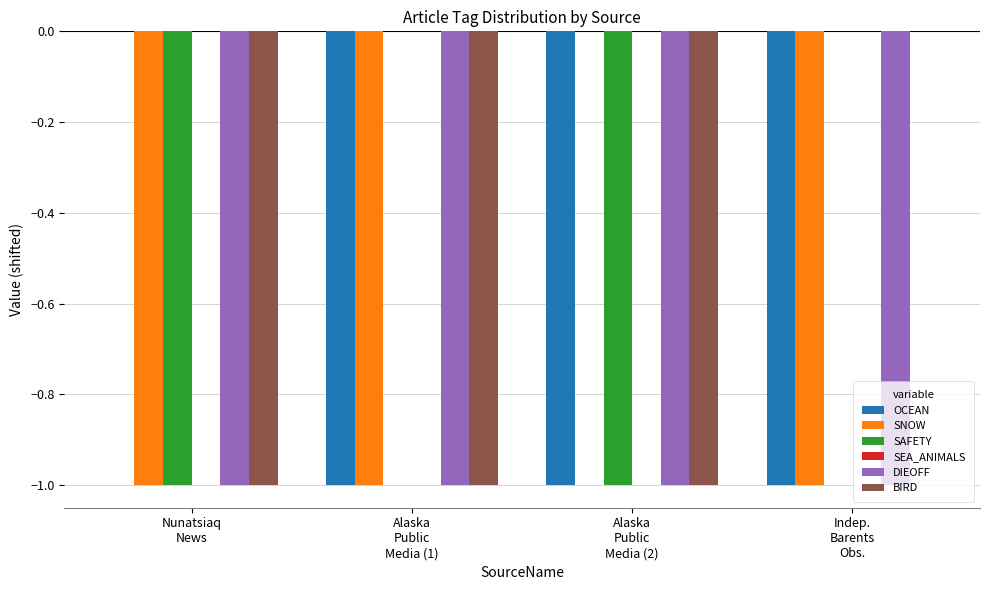

Read the SAFETY value at Alaska
Public
Media (2).

-1